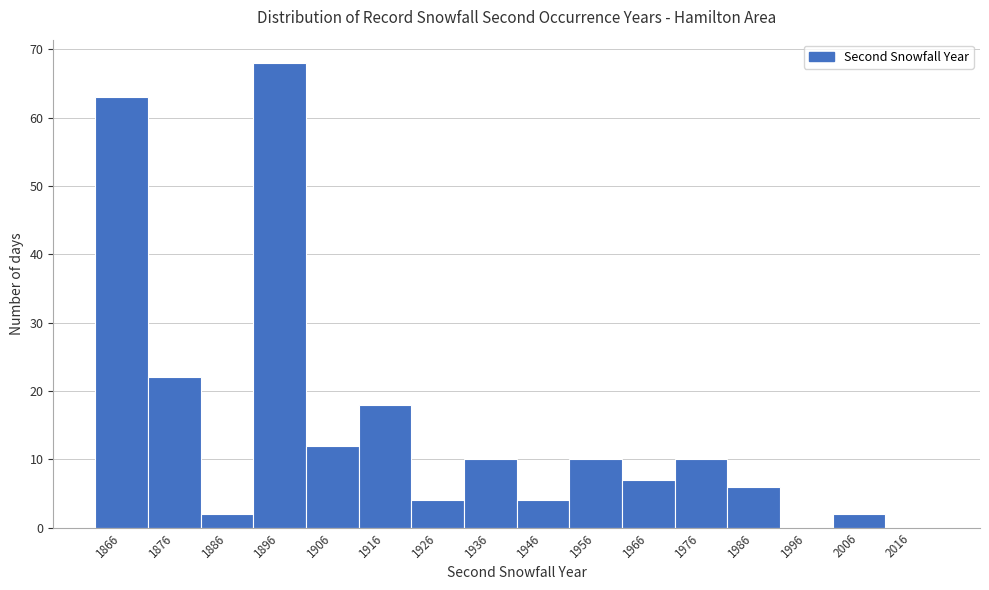

Reading left to right, list all the values displayed in this chart.

1866=63	1876=22	1886=2	1896=68	1906=12	1916=18	1926=4	1936=10	1946=4	1956=10	1966=7	1976=10	1986=6	1996=0	2006=2	2016=0